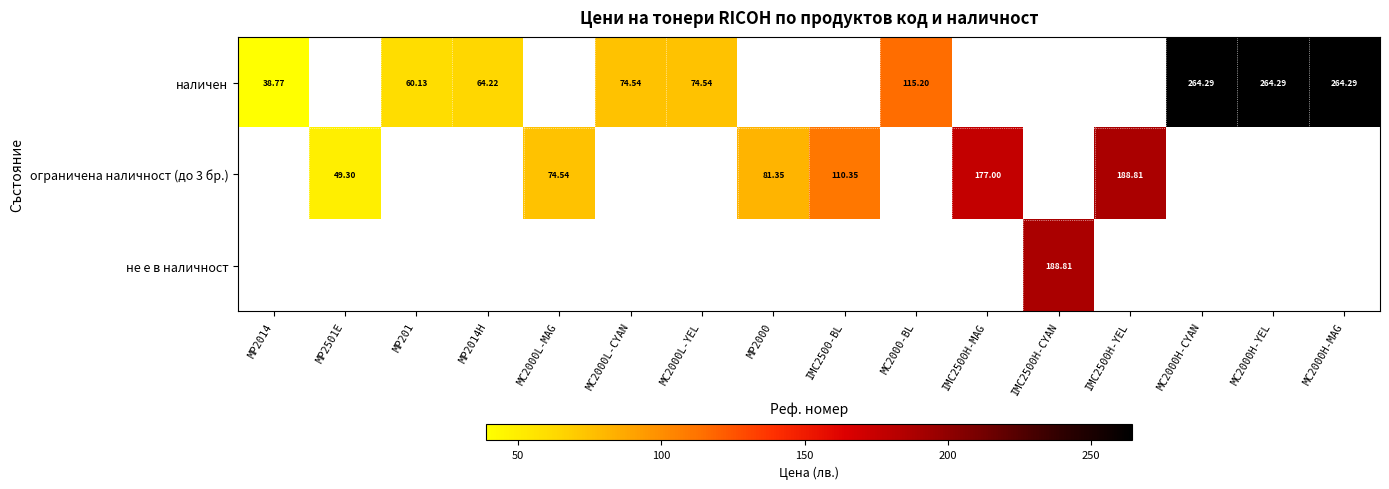

True or false: ограничена наличност (до 3 бр.) has a value of 181.2 at IMC2500-BL.

False